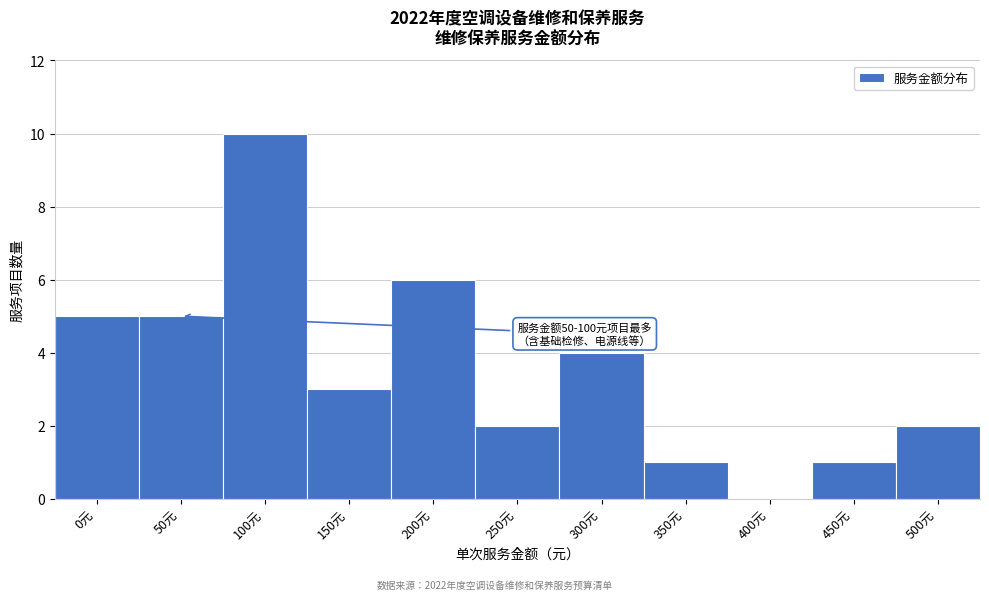

Reading right to left, list all the values displayed in this chart.

500元=2	450元=1	400元=0	350元=1	300元=4	250元=2	200元=6	150元=3	100元=10	50元=5	0元=5